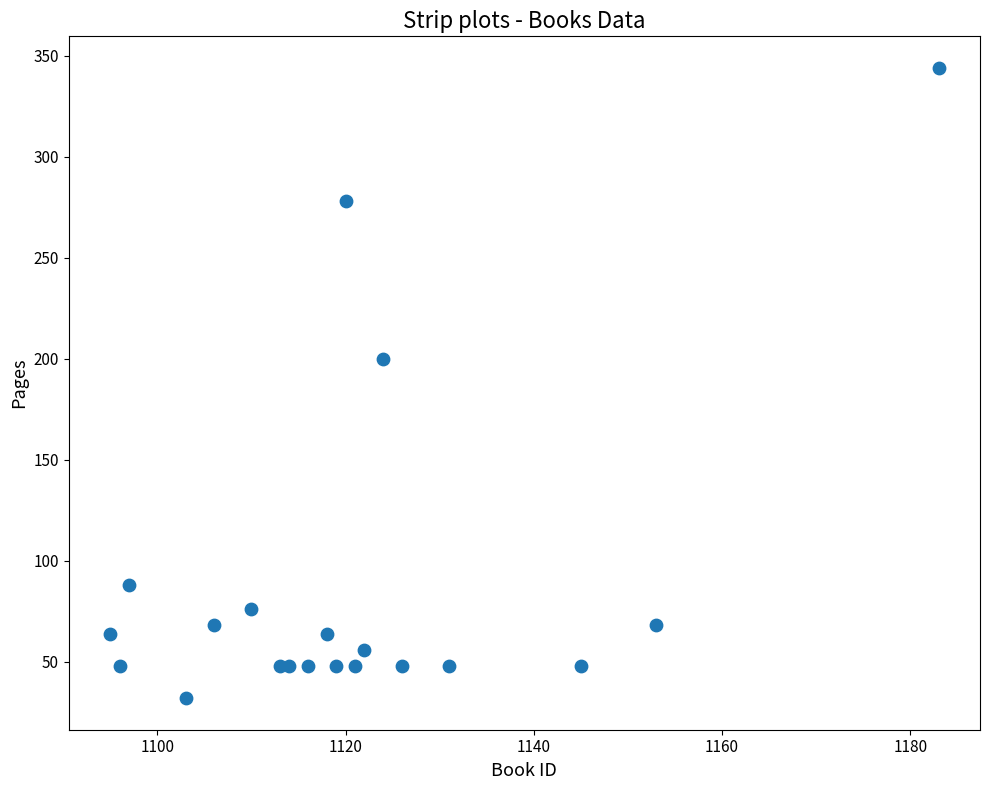

What is the range of Y values (max minus min)?

312